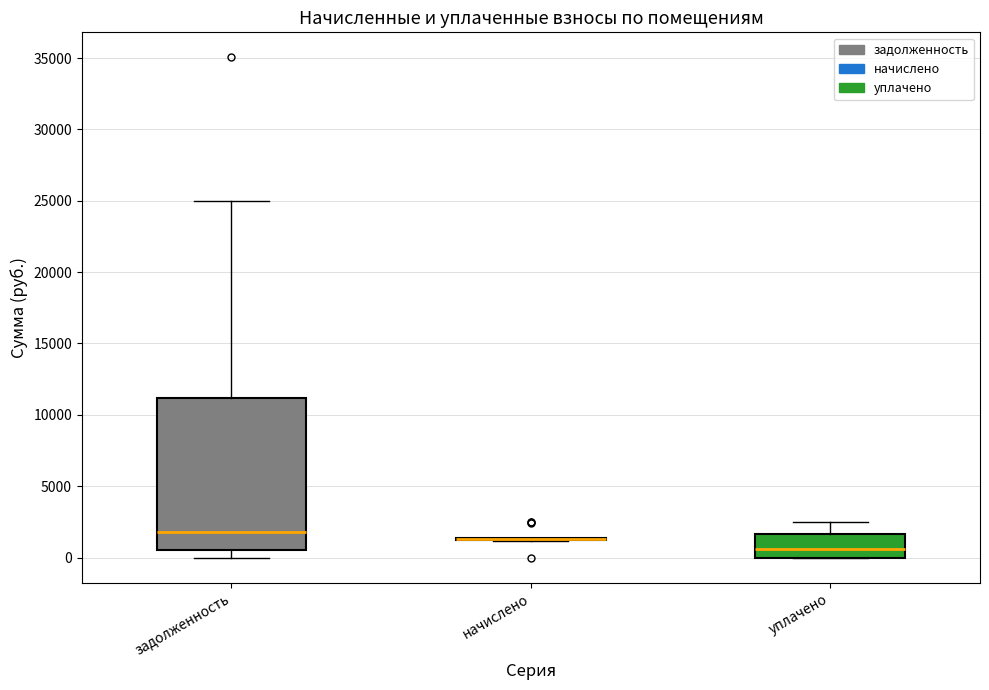

Which box is the tallest, from its lower edge to its upper edge?

задолженность